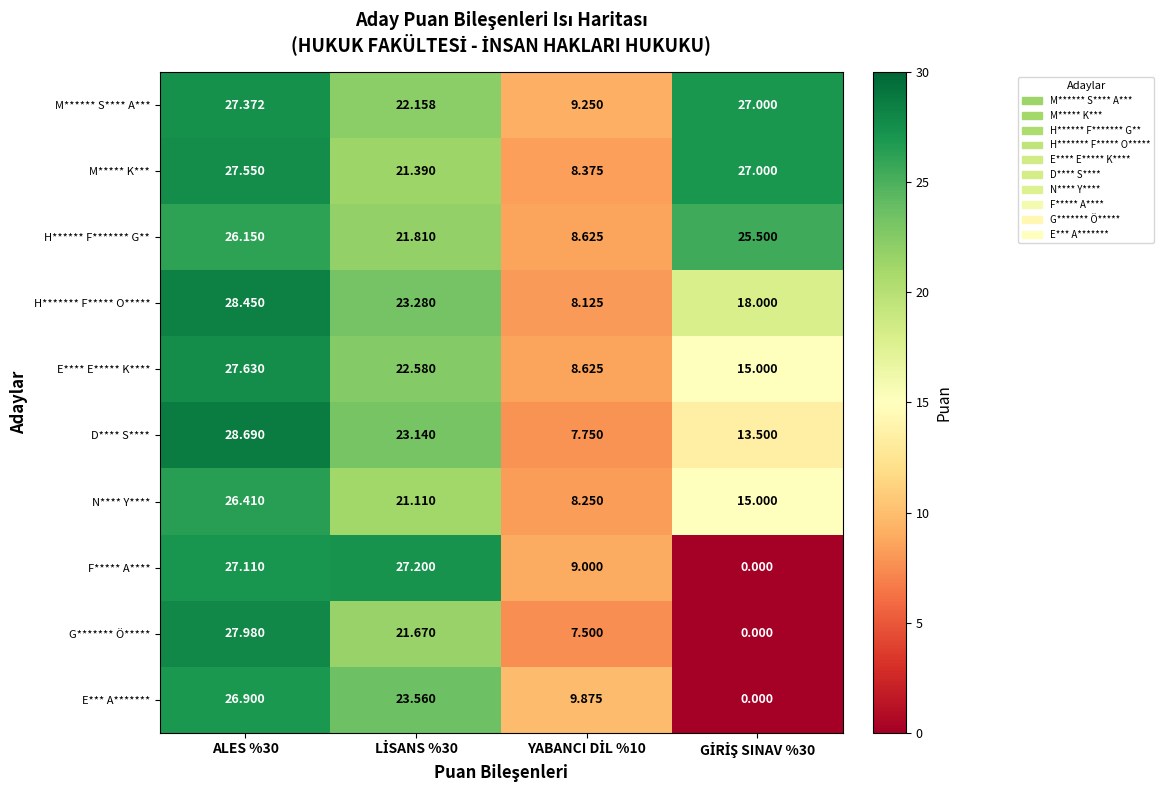

Which series has the largest total across all categories?

M****** S**** A***